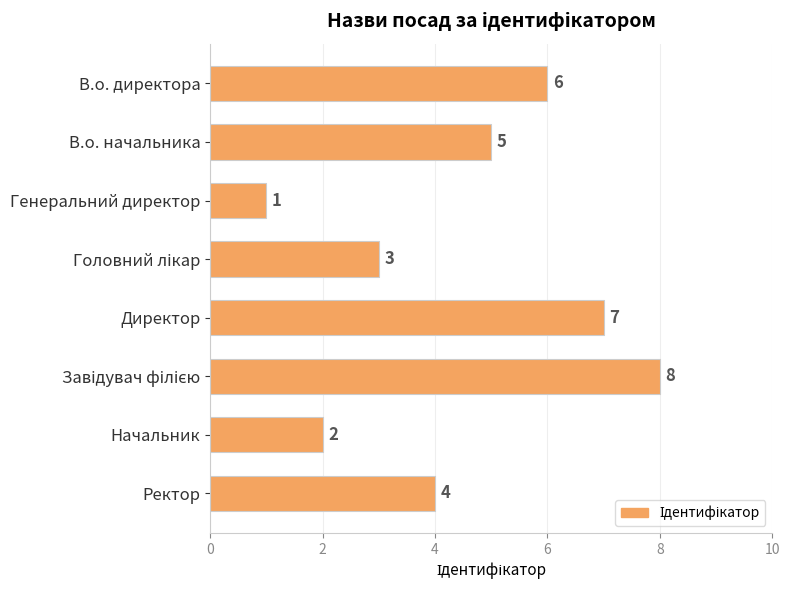

What is the difference between the second highest and minimum values?

6